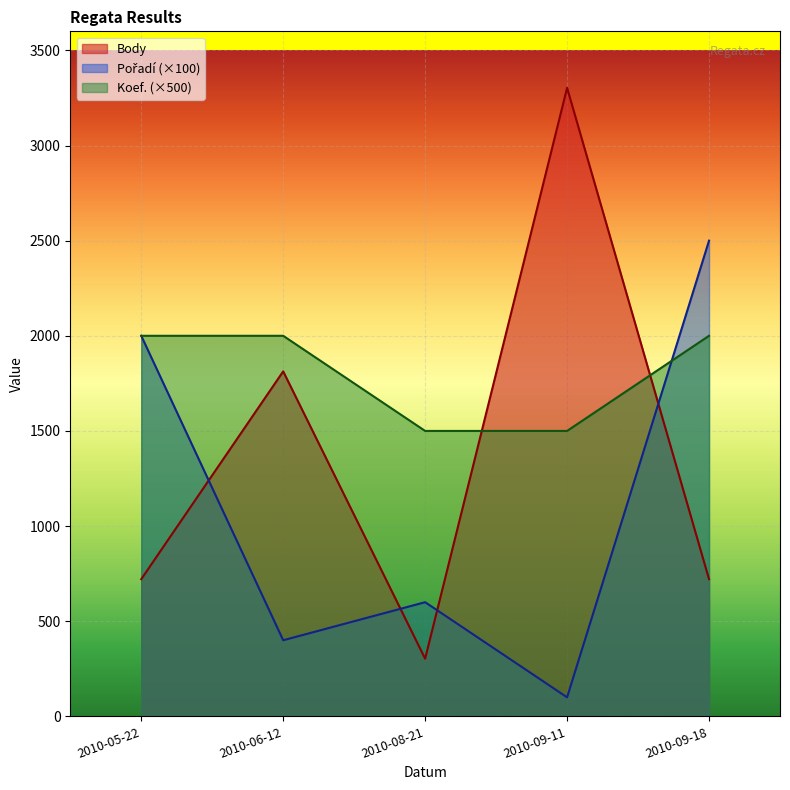

What is the difference between the maximum and second lowest values in the Koef. series?

500